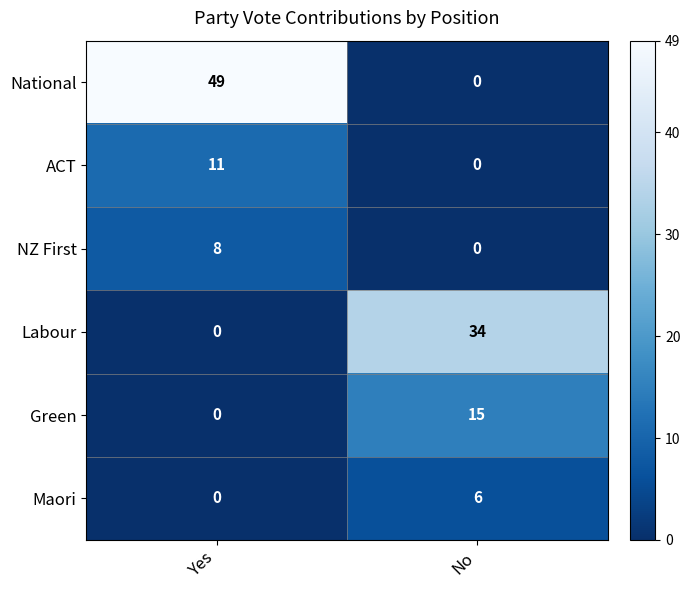

Rank the series by their maximum value, from highest to lowest.

National, Labour, Green, ACT, NZ First, Maori